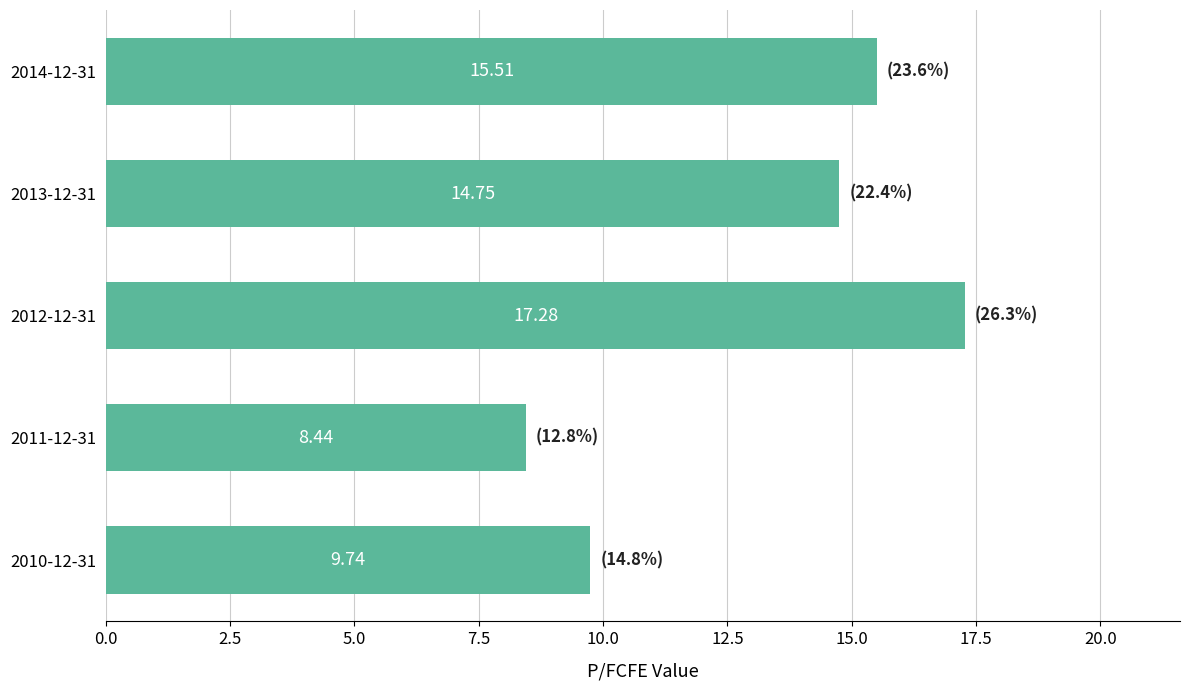

Between 2010-12-31 and 2011-12-31, which is larger?

2010-12-31